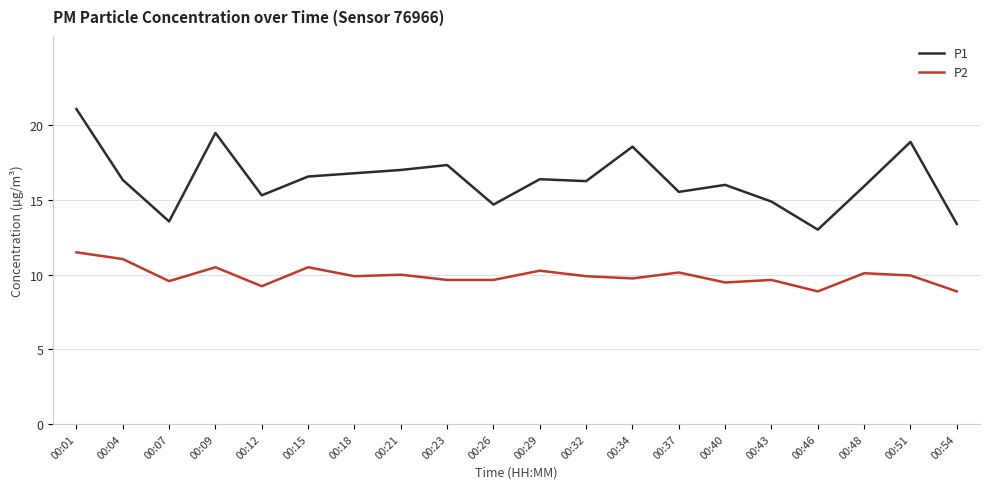

What is the sum of the P2 values at 00:04 and 00:43?

20.7